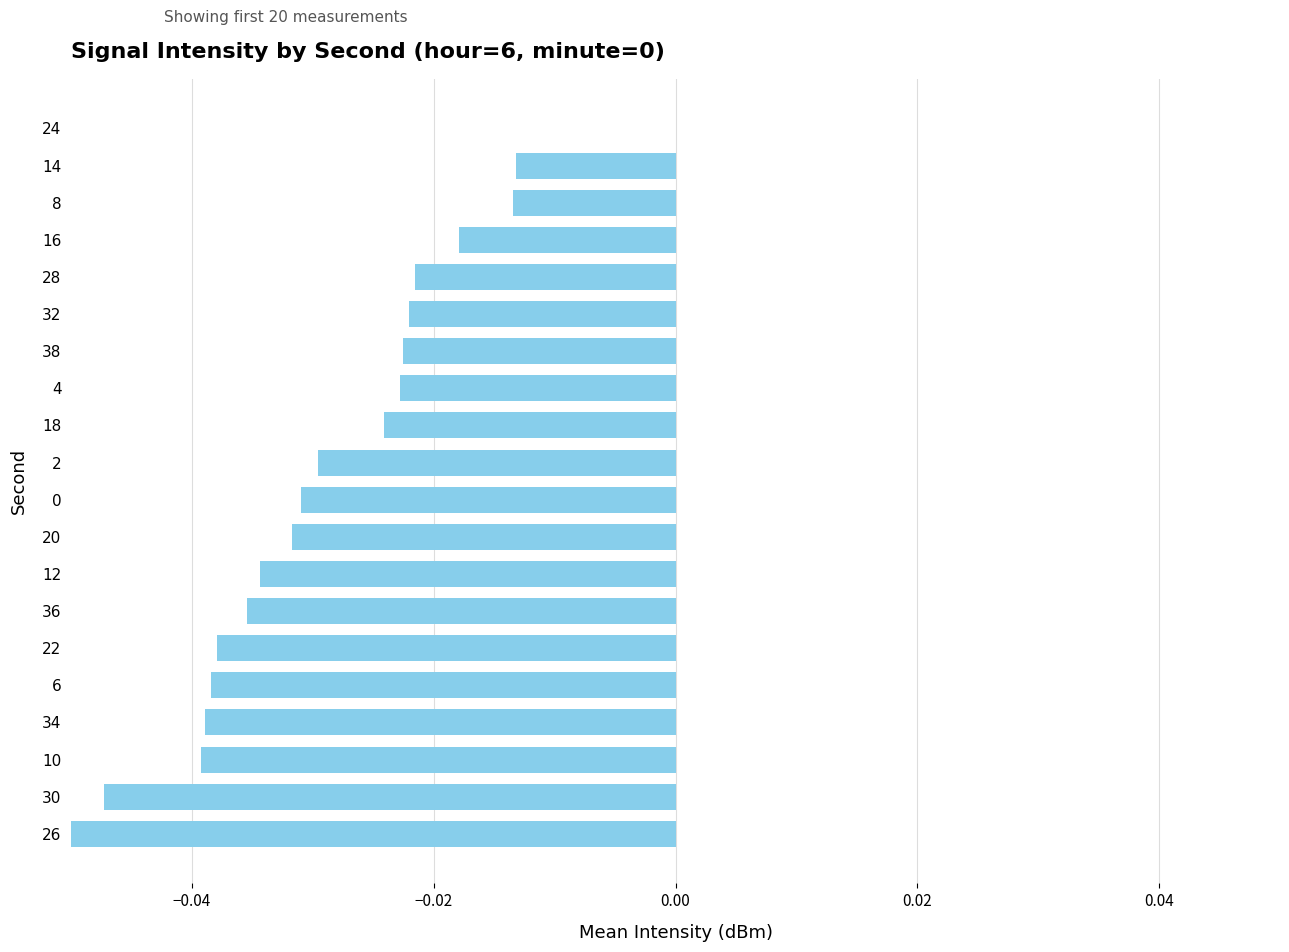

Which has a higher value, 12 or 22?

12